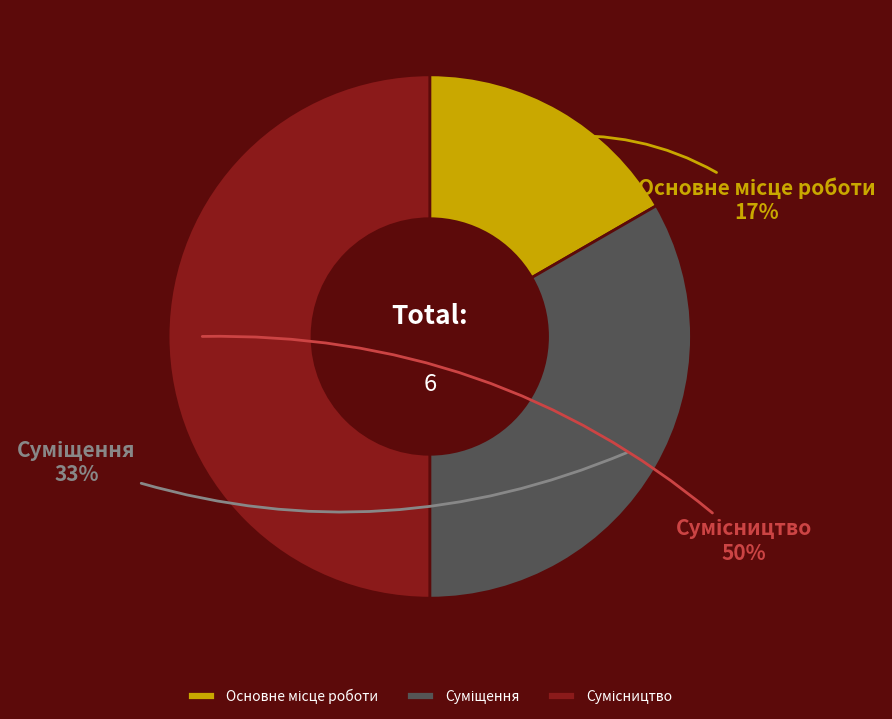

To the nearest percent, what is the difference between the largest and smallest slice percentages?

33%